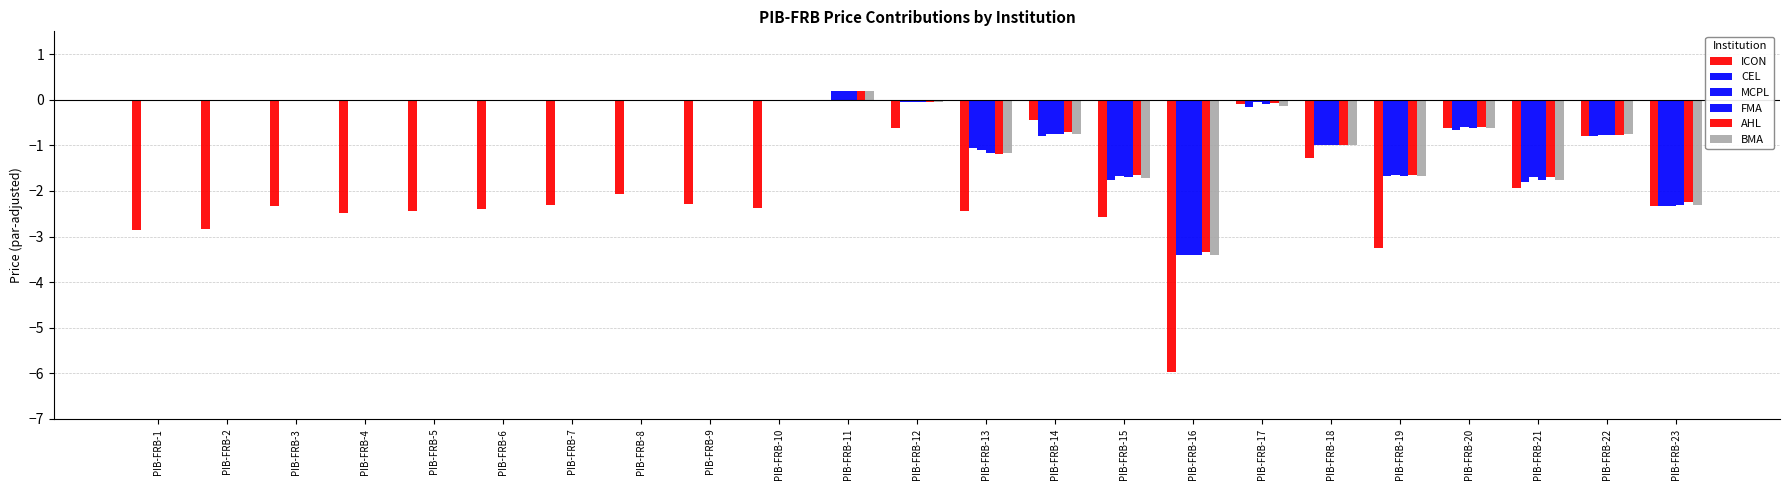

How many distinct data groups are displayed?

6